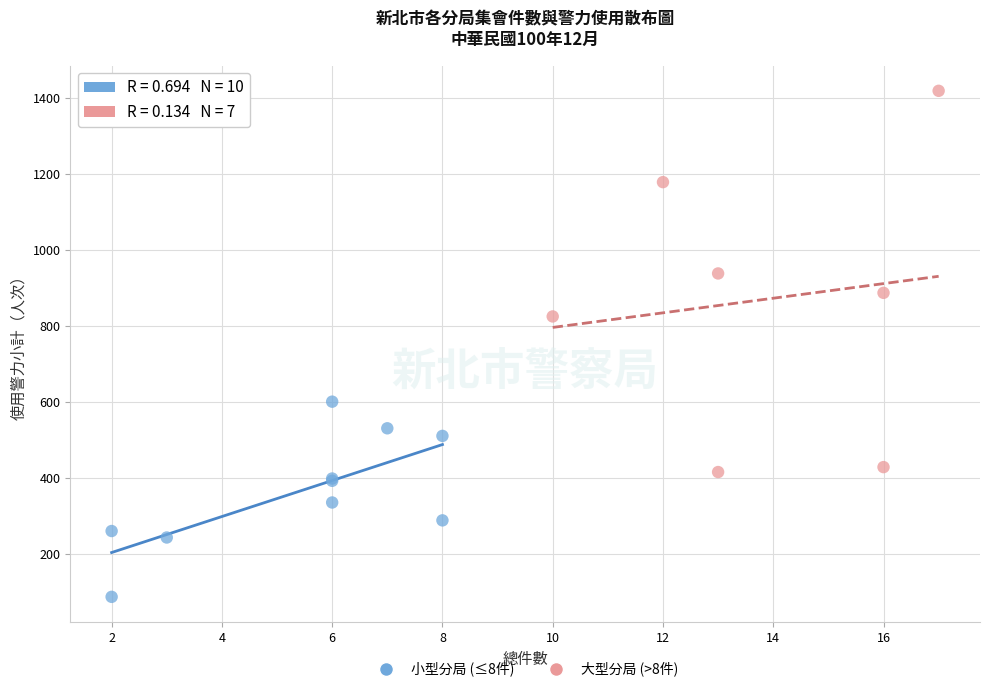

Which series reaches the minimum Y coordinate?

小型分局 (≤8件)